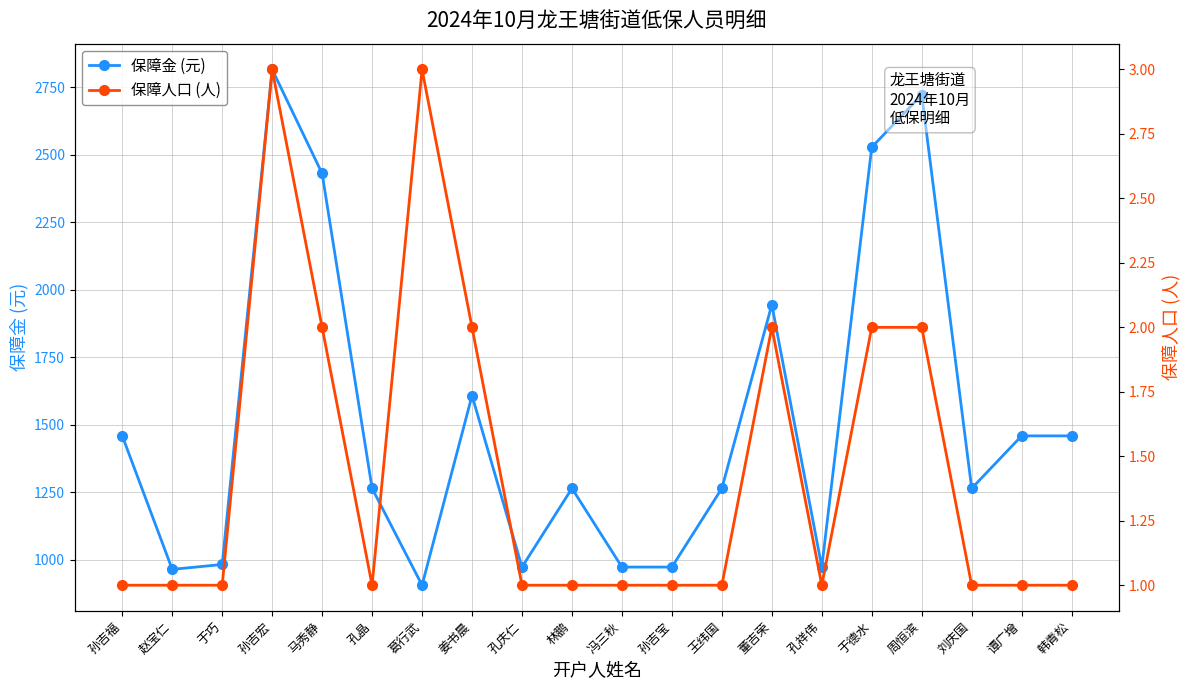

Rank the categories by 保障金 (元) value from highest to lowest.

孙吉宏, 周恒滨, 于德水, 马秀静, 董吉荣, 姜书晨, 孙吉福, 谭广增, 韩青松, 孔晶, 林鹏, 王纬国, 刘庆国, 于巧, 孔庆仁, 冯三秋, 孙吉宝, 孔祥伟, 赵宝仁, 葛行武